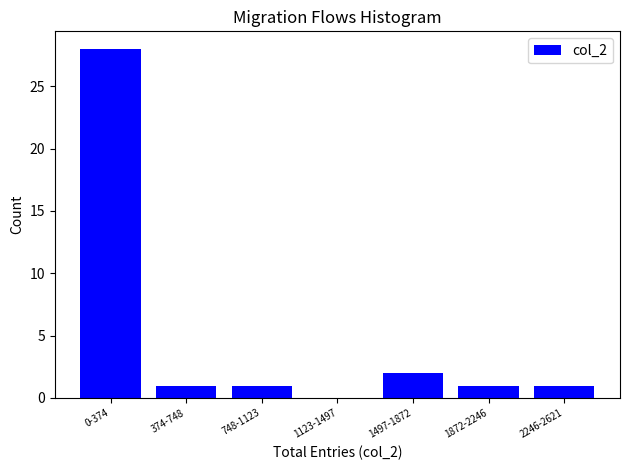

Reading right to left, extract all data points from this chart.

2246-2621=1	1872-2246=1	1497-1872=2	1123-1497=0	748-1123=1	374-748=1	0-374=28